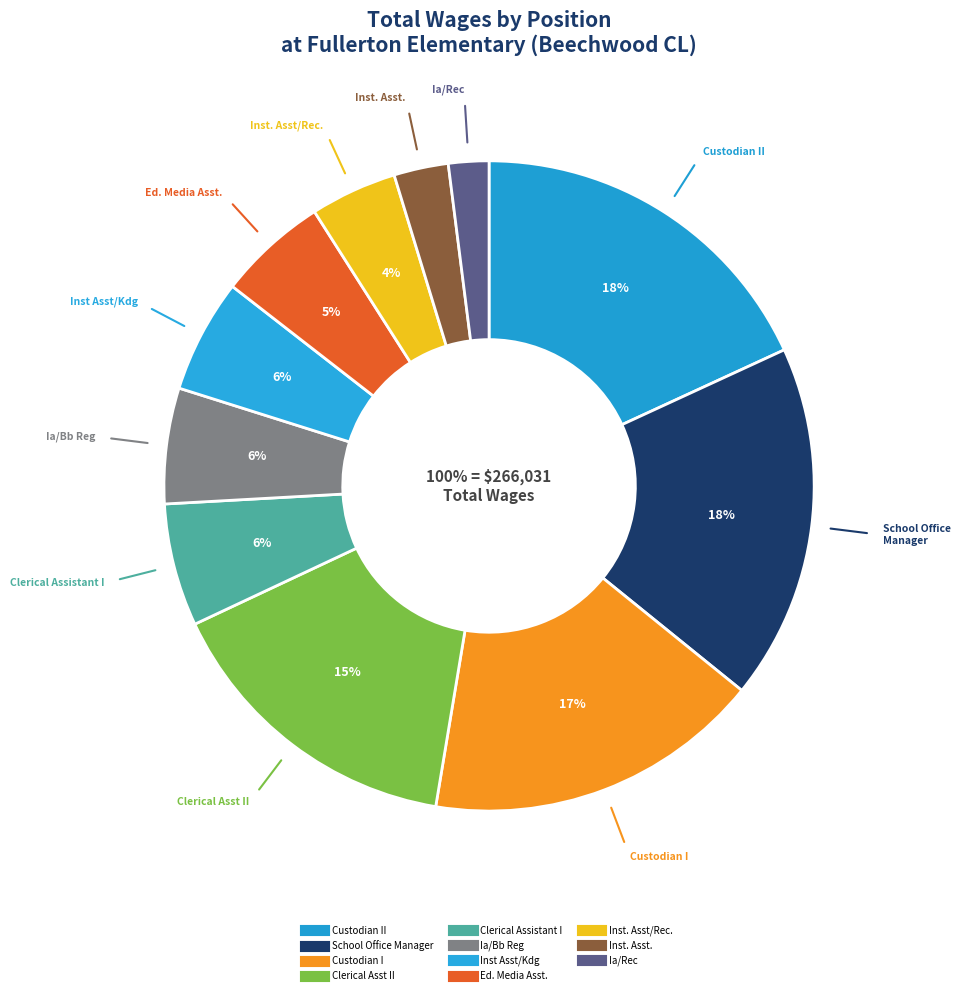

What percentage do Inst. Asst. and Inst. Asst/Rec. together represent?

7.0%